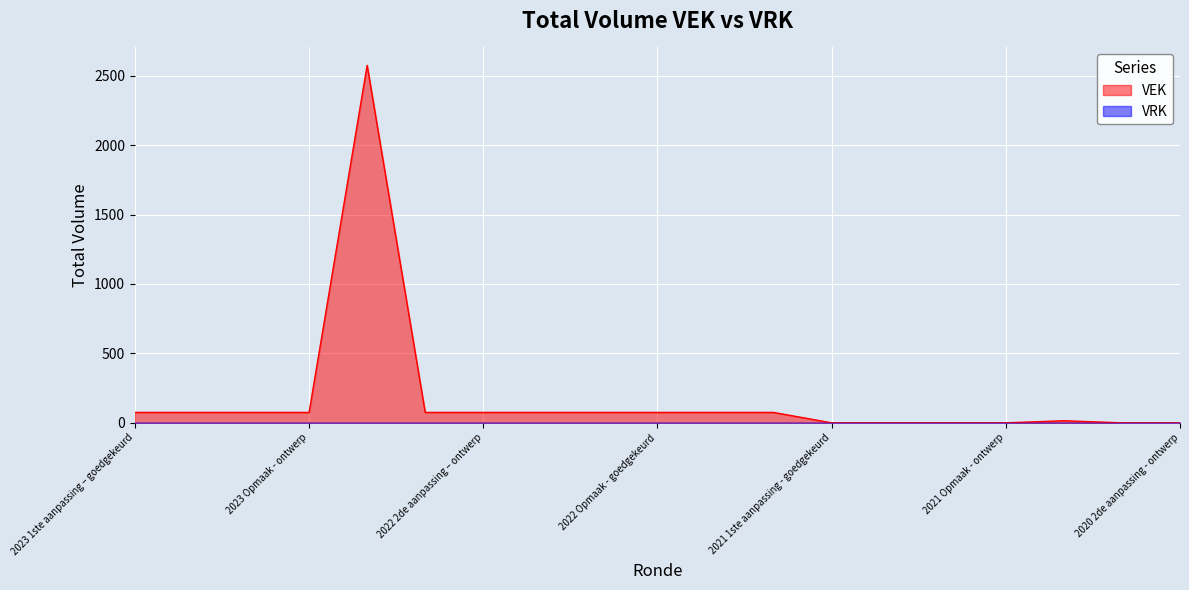

True or false: the data shows 75 at 2022 2de aanpassing – goedgekeurd.

True